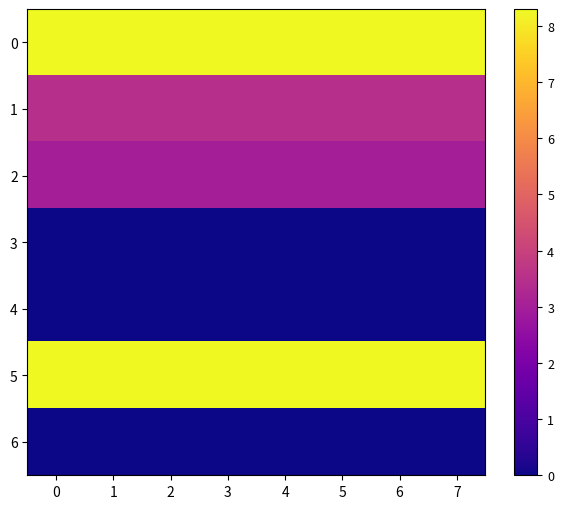

Rank the series by their maximum value, from highest to lowest.

0, 5, 1, 2, 3, 4, 6